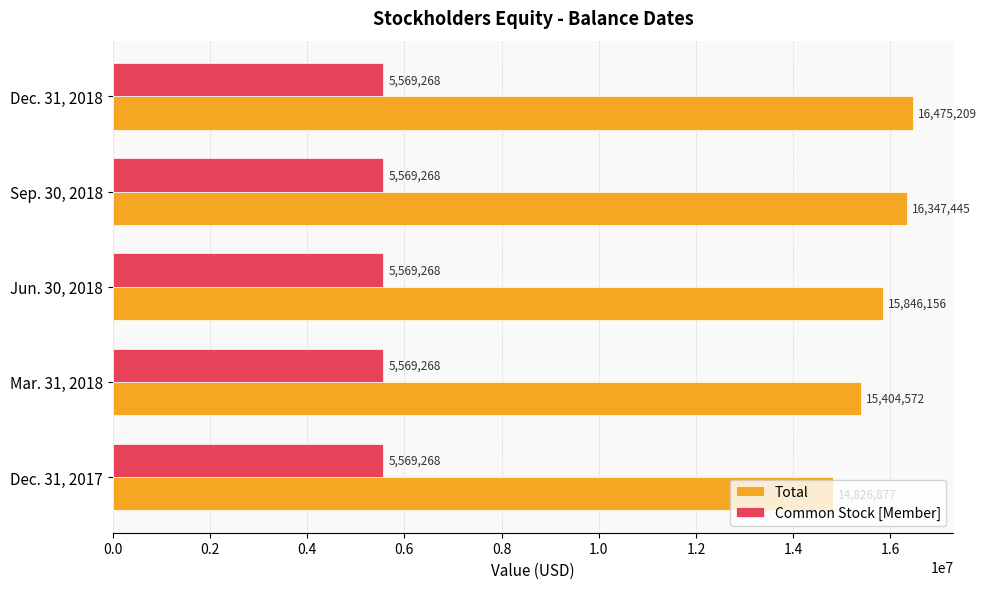

Is the value of Total at Sep. 30, 2018 greater than the value of Common Stock [Member] at Dec. 31, 2018?

Yes